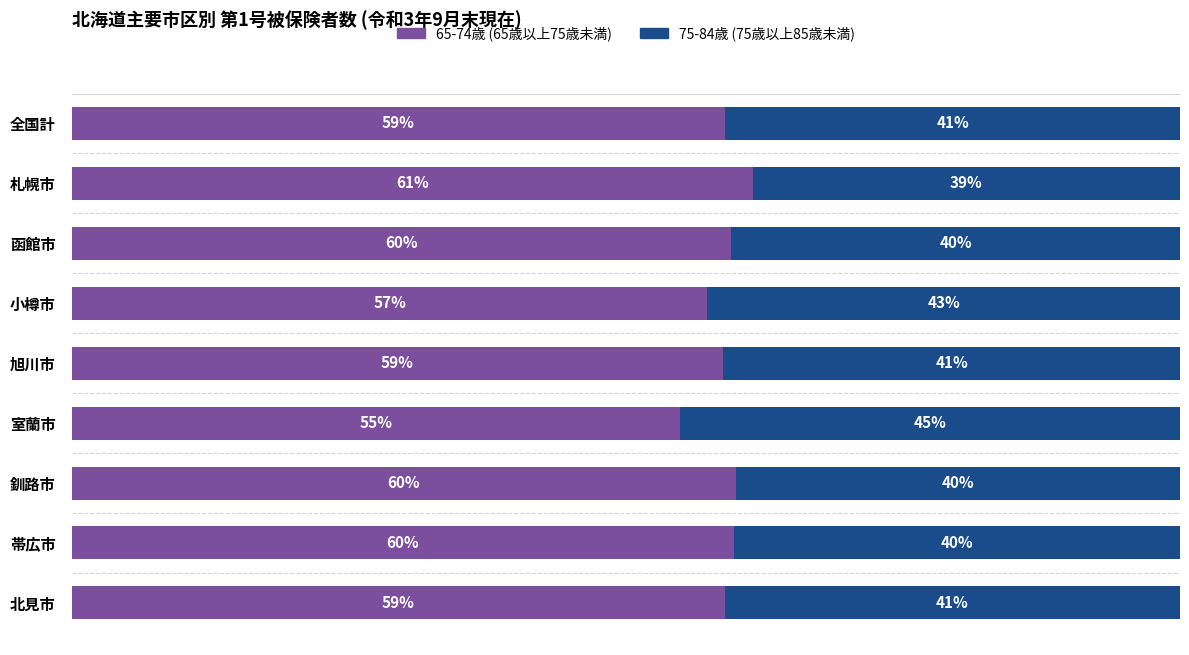

Which category has the highest value in the 65-74歳 (65歳以上75歳未満) series?

札幌市